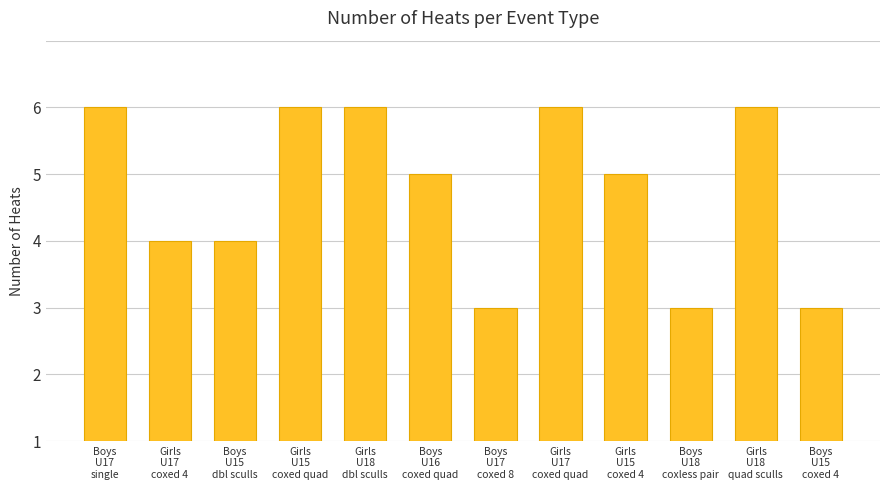

Does the chart contain any negative values?

No